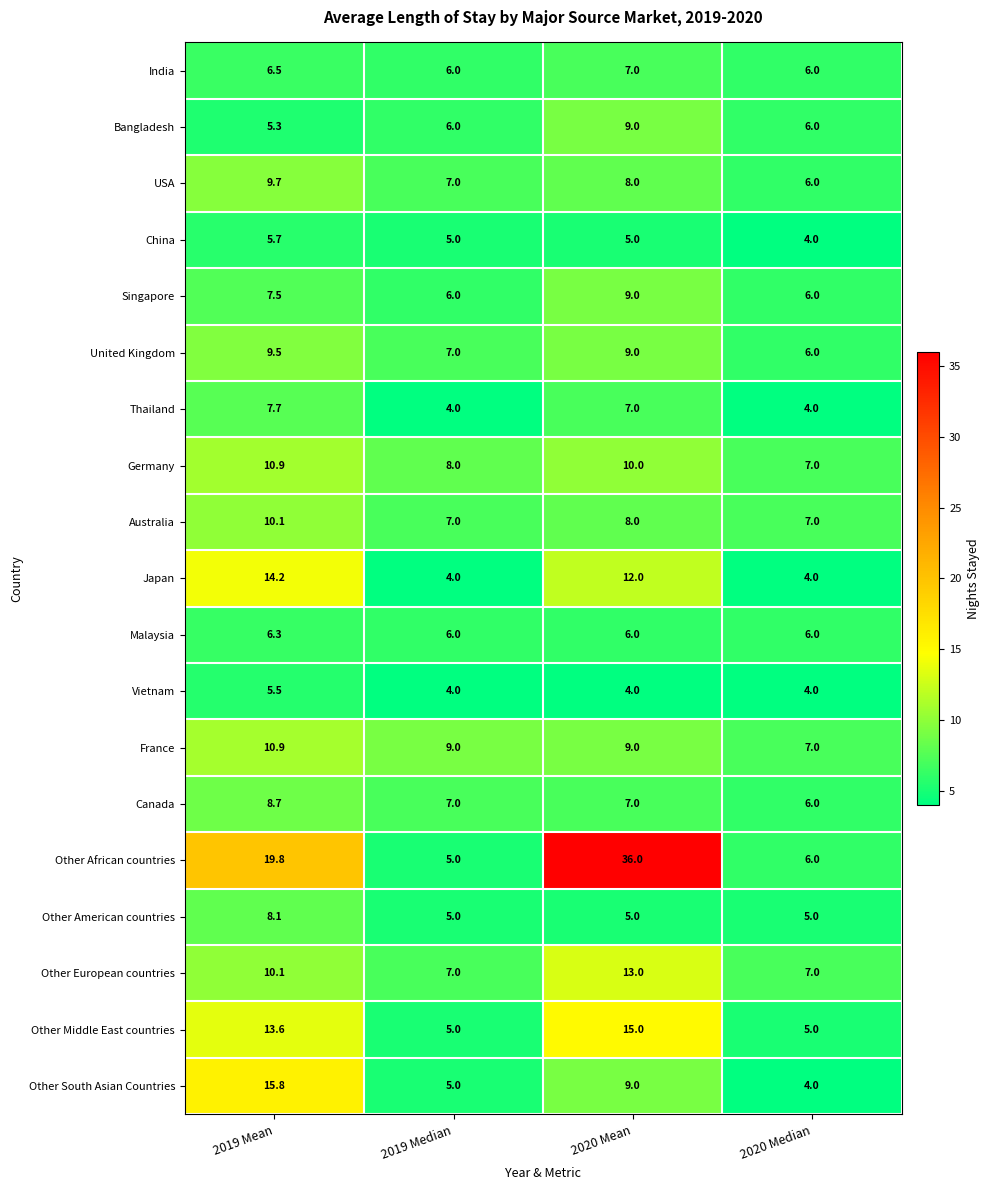

What is the sum of the China values at 2019 Median and 2019 Mean?

10.7